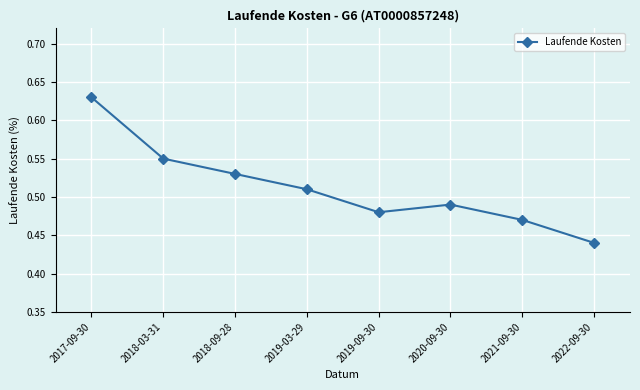

At which category does the chart reach its minimum across all series?

2022-09-30